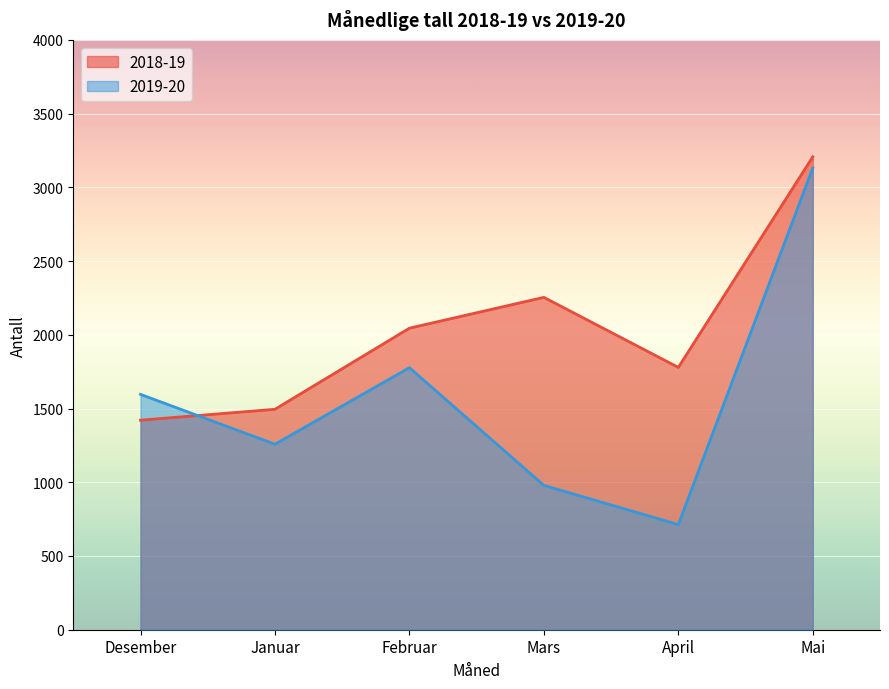

What position from the left is Januar?

2